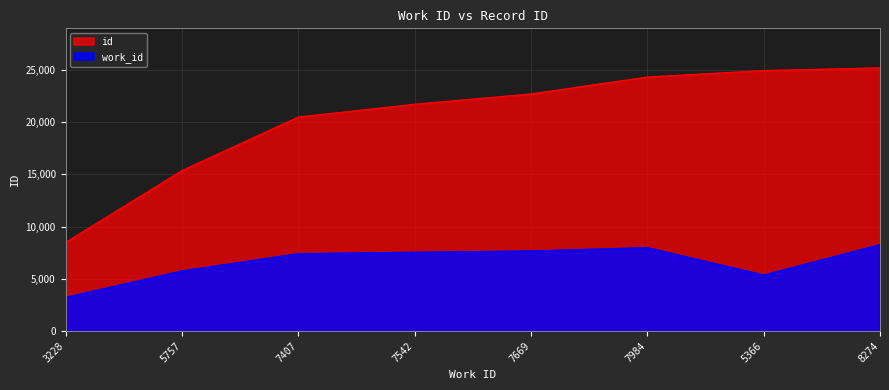

How many values in the id series are below 22688?

4